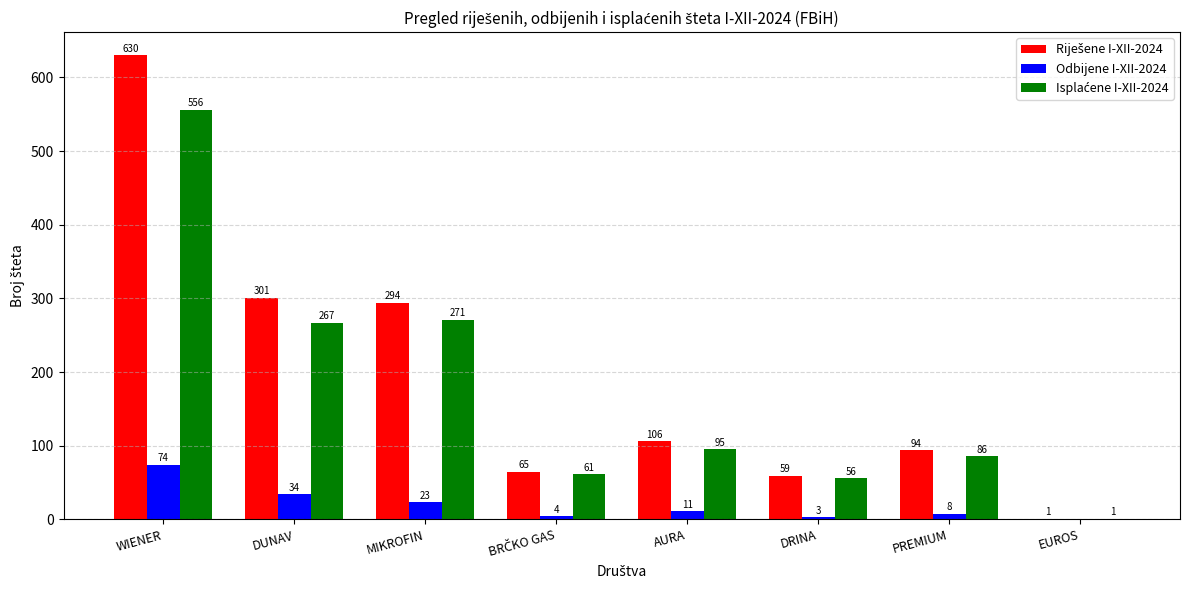

Where is Odbijene I-XII-2024 nearest to the value 37?

DUNAV